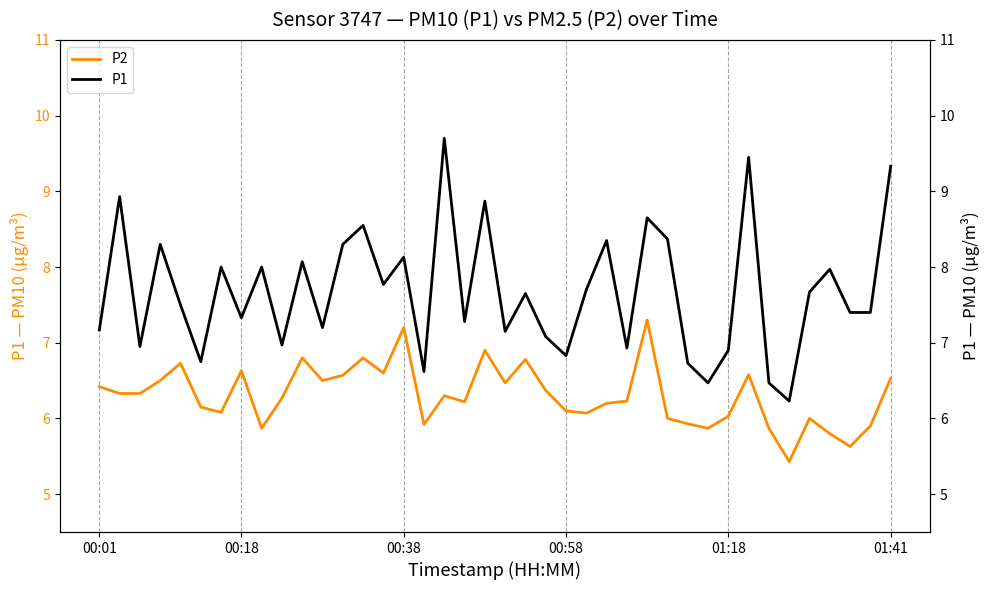

Is this an area chart (filled region under the line)?

No